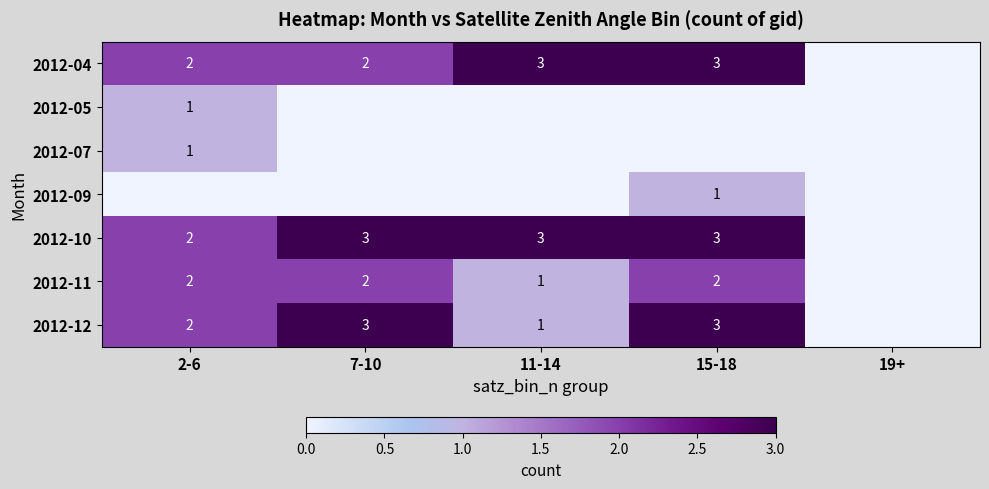

True or false: 2012-05 has a value of 1 at 2-6.

True